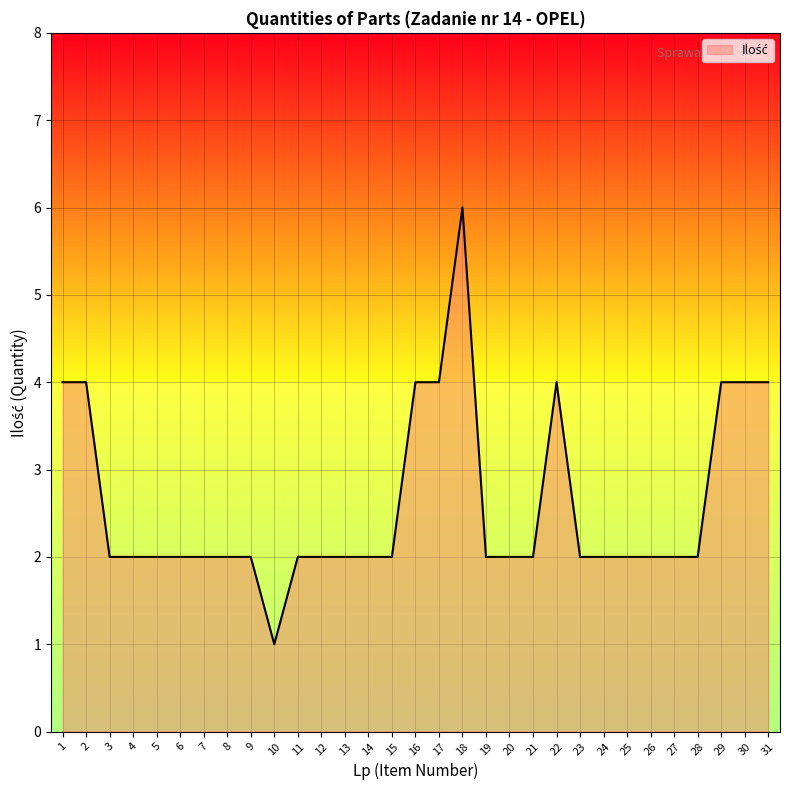

What is the difference between the maximum and minimum values?

5